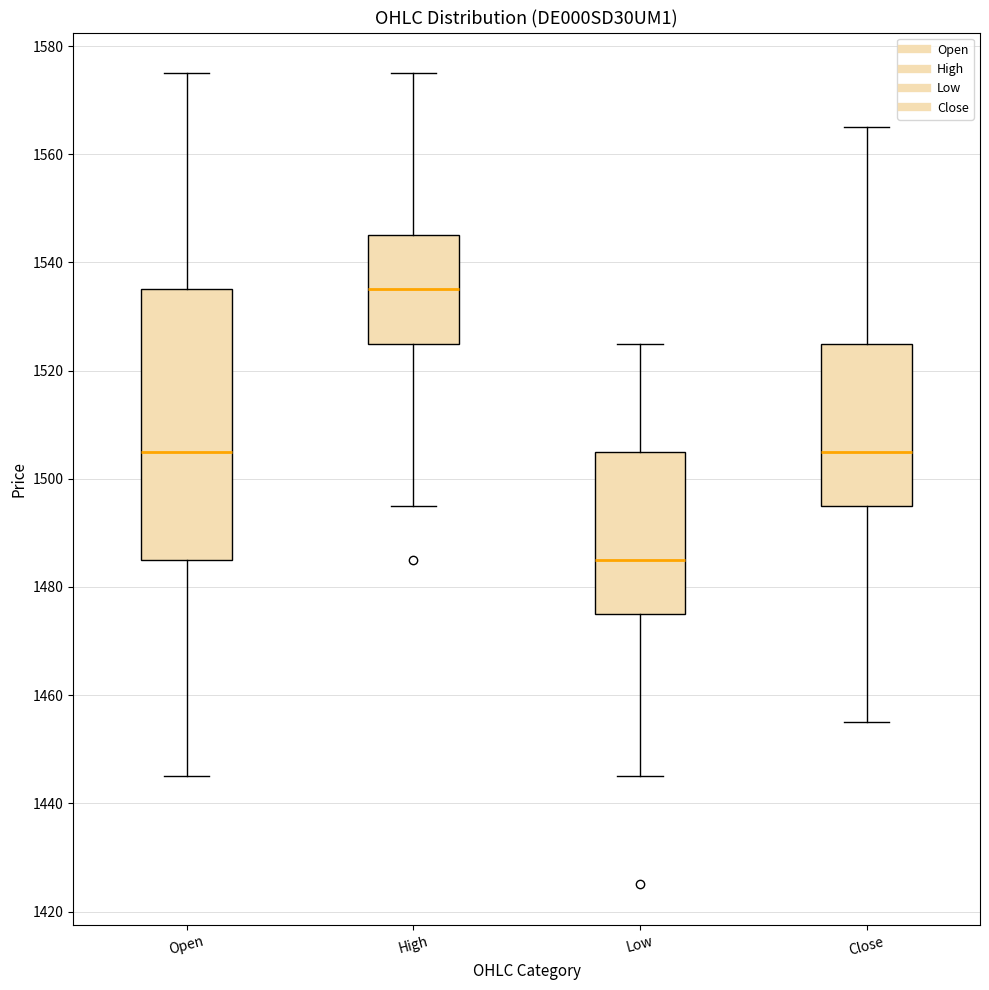

Reading left to right, read every box against the y-axis: the position of its median line, the range the box covers, and the ends of its whiskers. The values are not printed on the chart, so give them approximately, as read against the axis.

Open: median 1506, box 1486 to 1536, whiskers 1446 to 1576
High: median 1536, box 1526 to 1546, whiskers 1496 to 1576
Low: median 1486, box 1476 to 1506, whiskers 1446 to 1526
Close: median 1506, box 1496 to 1526, whiskers 1456 to 1566